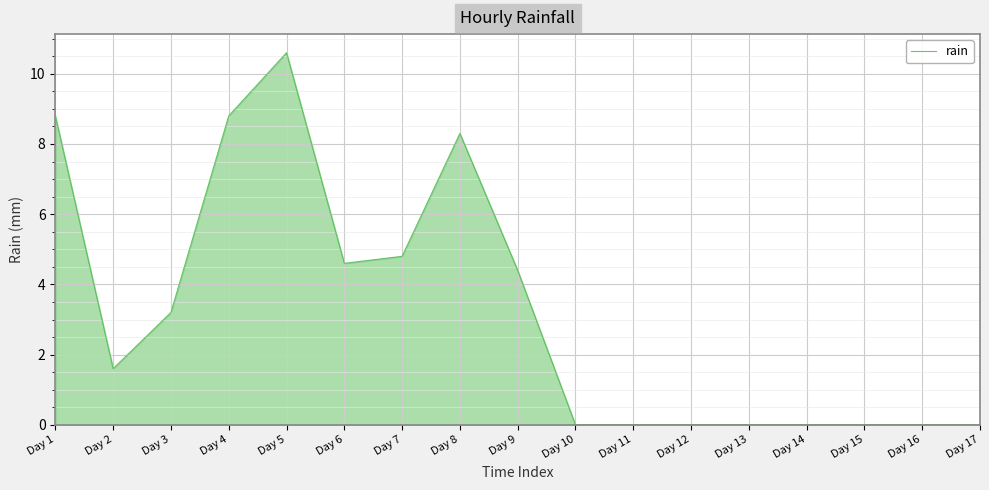

The value at Day 11 is 6.3. True or false?

False